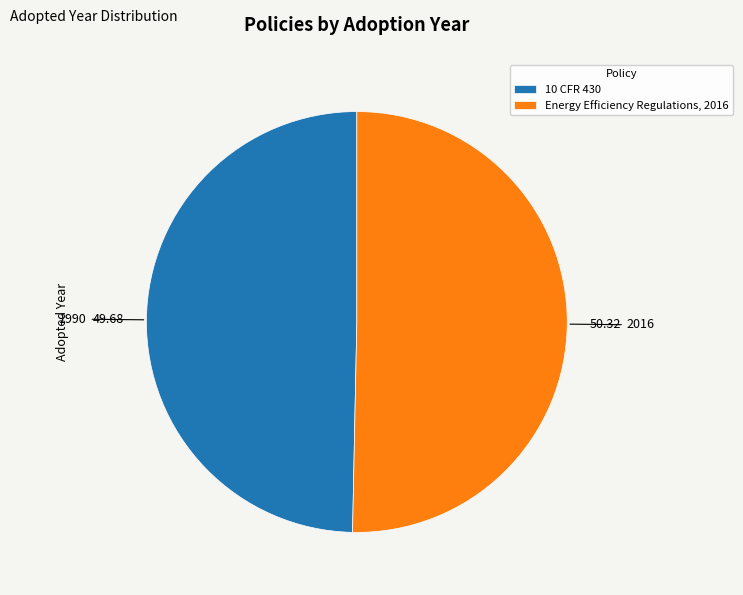

Combined, do 10 CFR 430 and Energy Efficiency Regulations, 2016 account for over 50%?

Yes